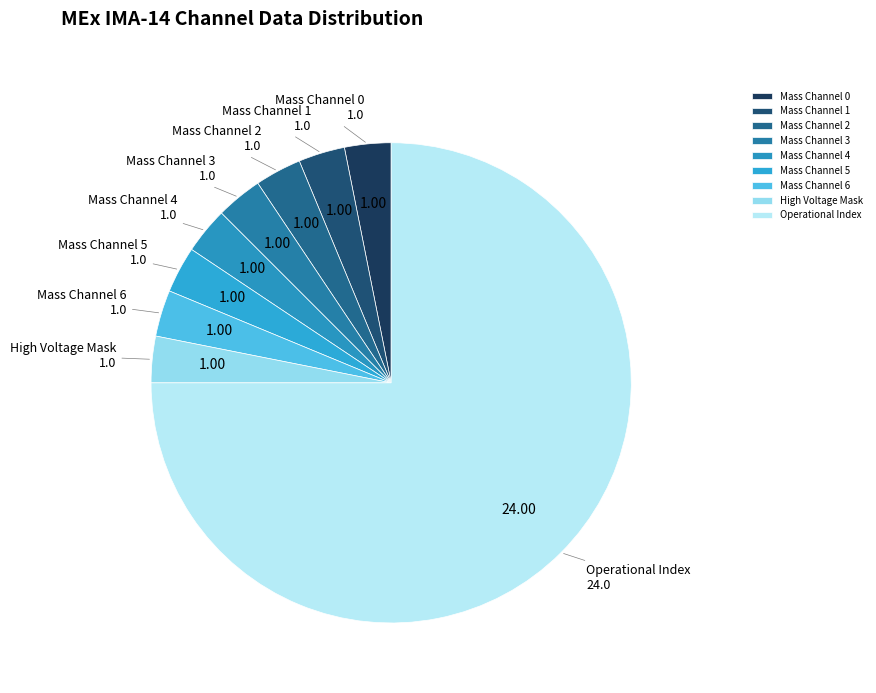

Do Mass Channel 2 and Mass Channel 0 together represent more than half of the pie?

No